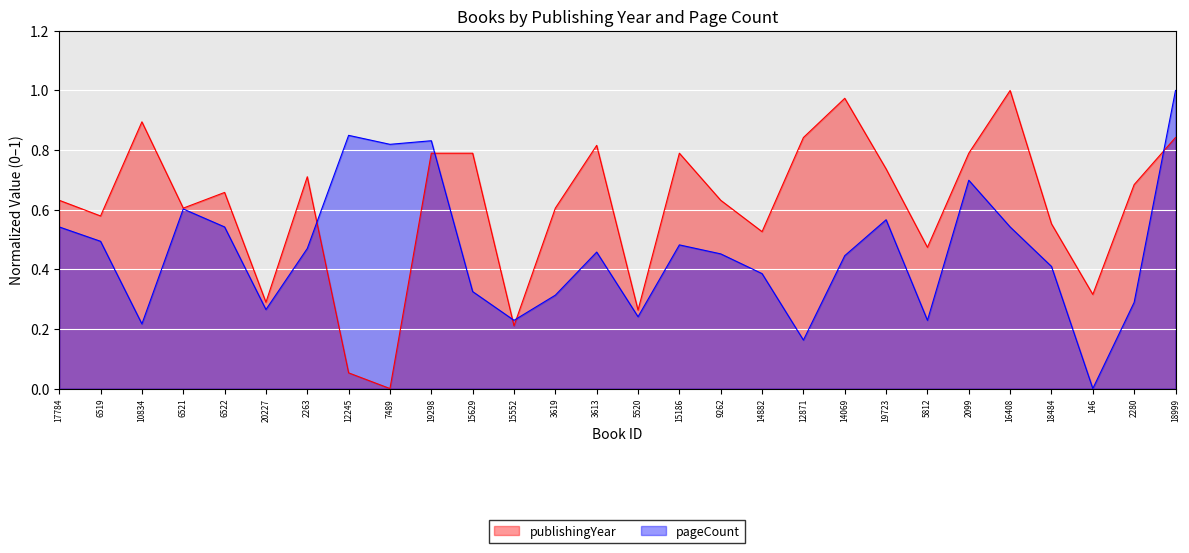

List the labels in order of pageCount value, largest first.

18999, 12245, 19298, 7489, 2099, 6521, 19723, 17784, 6522, 16408, 6519, 15186, 2263, 3613, 9262, 14069, 18484, 14882, 15629, 3619, 2280, 20227, 5520, 15552, 5812, 10834, 12871, 146